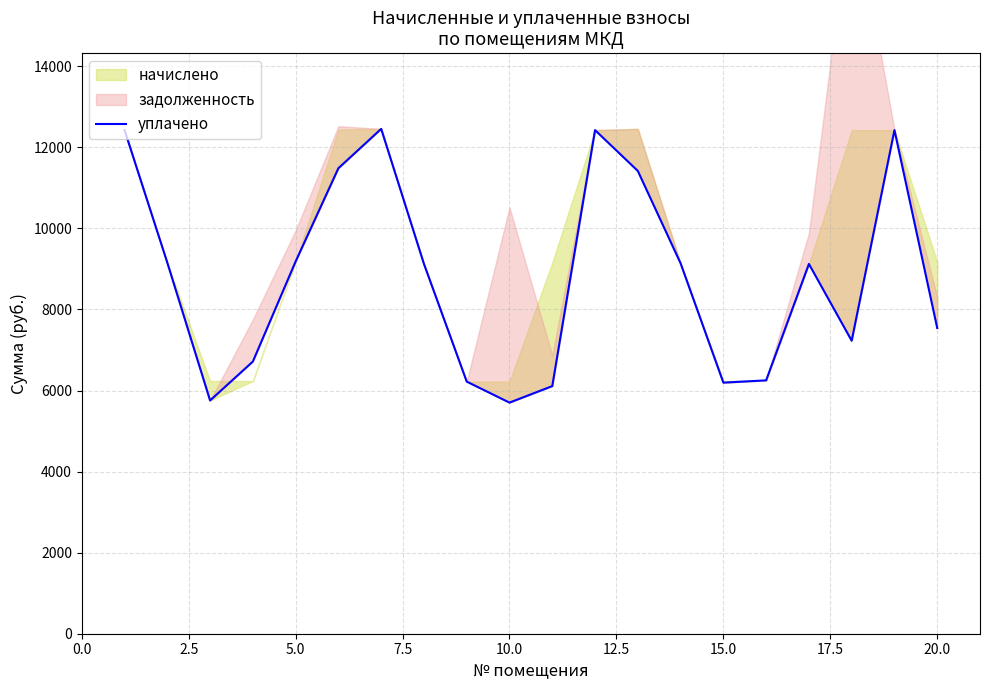

What position from the left is 5.0?

3